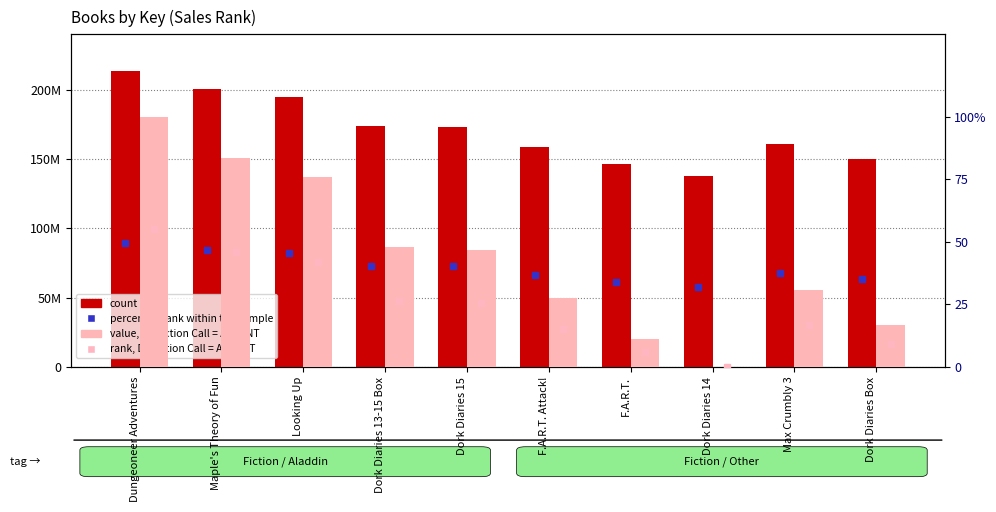

What is the average value of the value, Detection Call = ABSENT series?

44.0